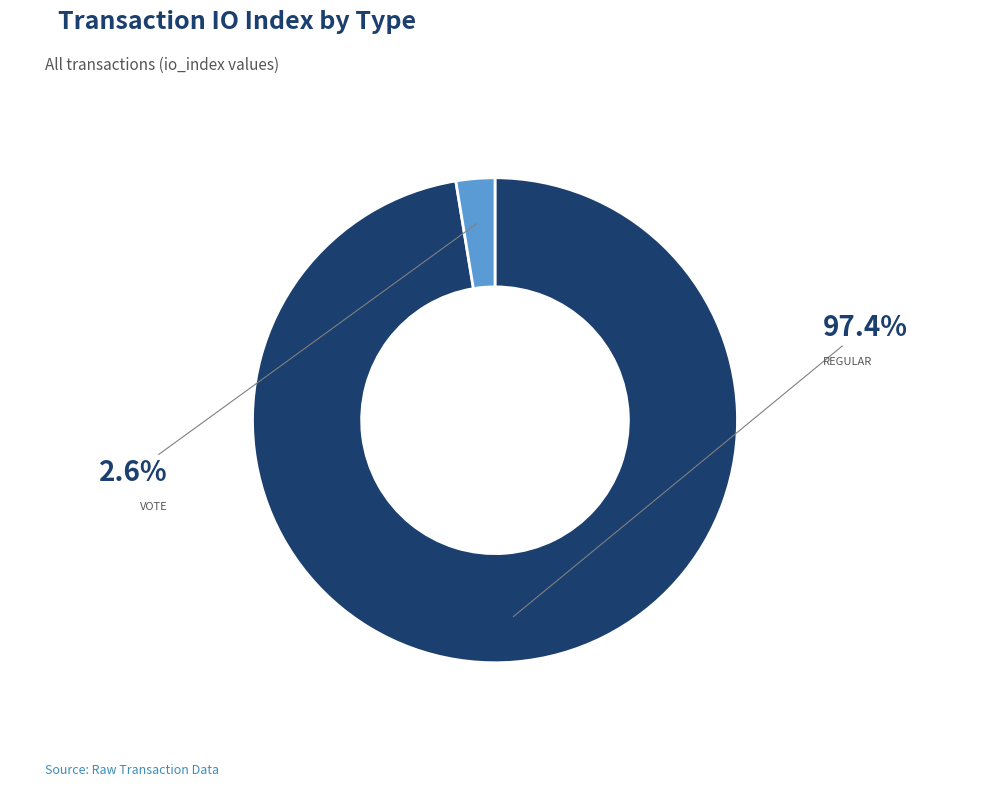

Is there a majority slice in this chart?

Yes